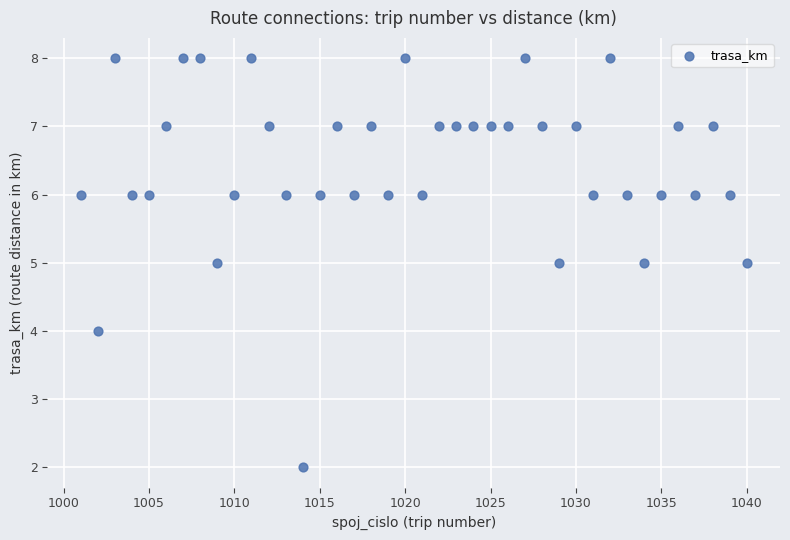

What is the range of Y values (max minus min)?

6